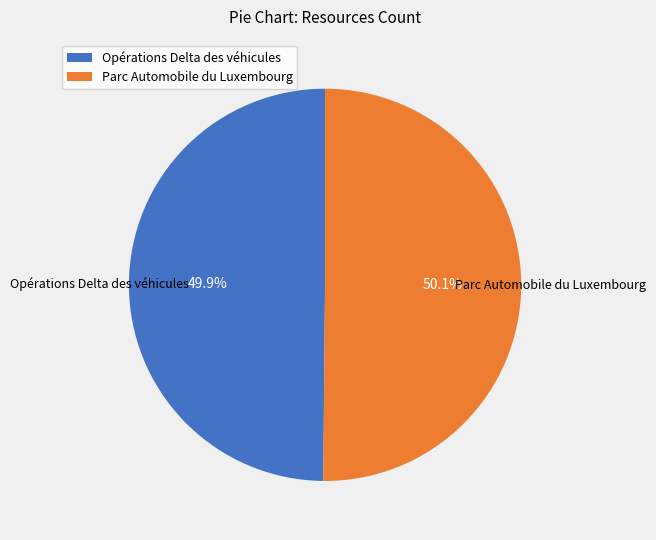

Combined, do Parc Automobile du Luxembourg and Opérations Delta des véhicules account for over 50%?

Yes